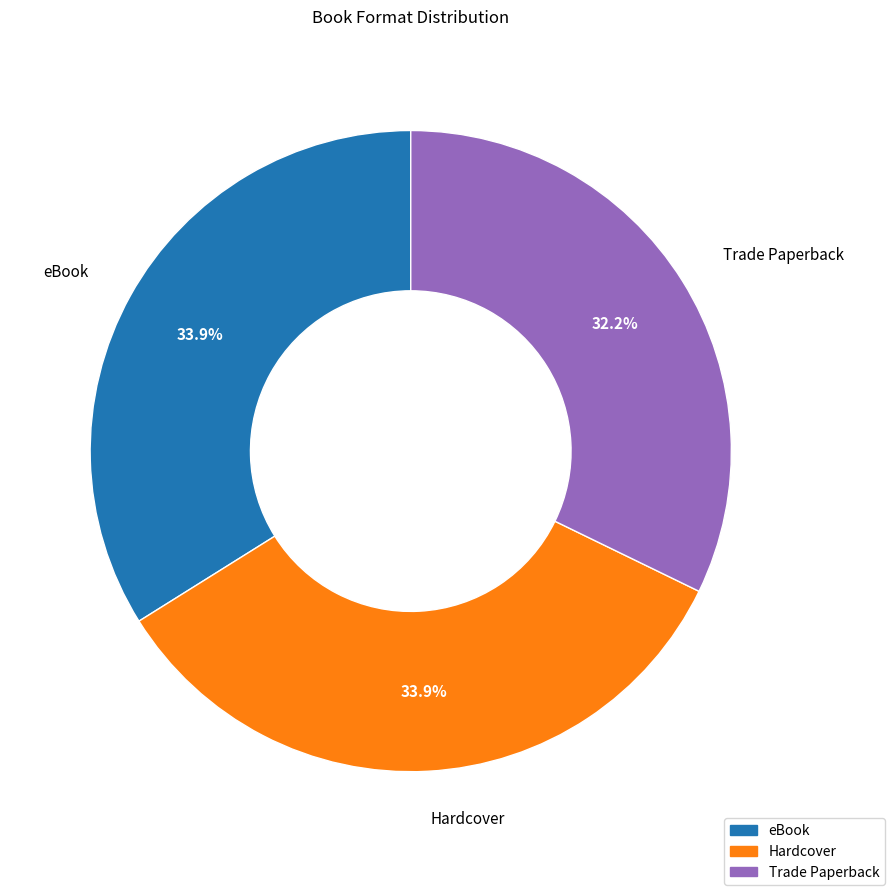

Between eBook and Trade Paperback, which is larger?

eBook